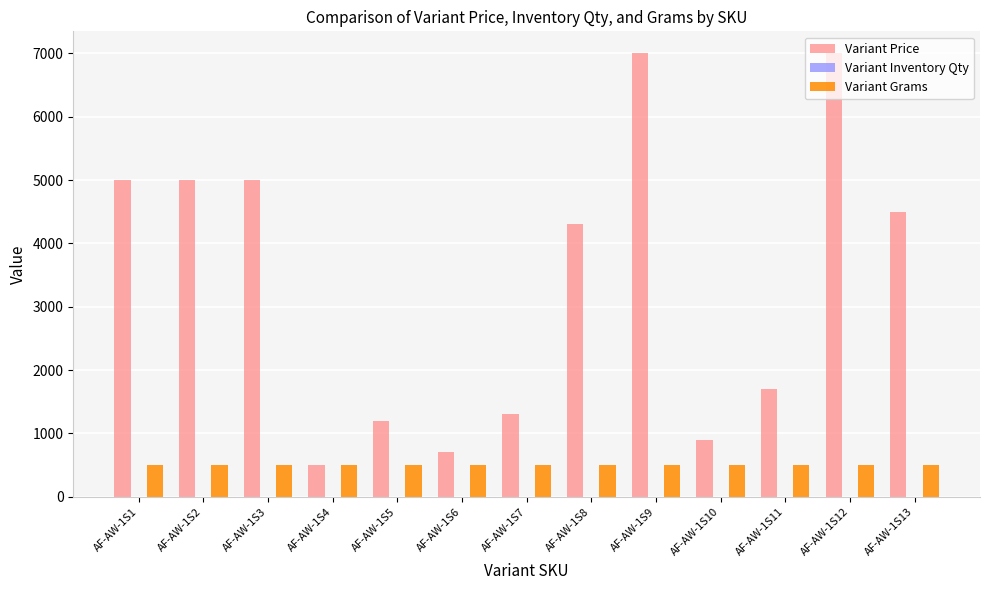

Which series changed the most between AF-AW-1S7 and AF-AW-1S13?

Variant Price